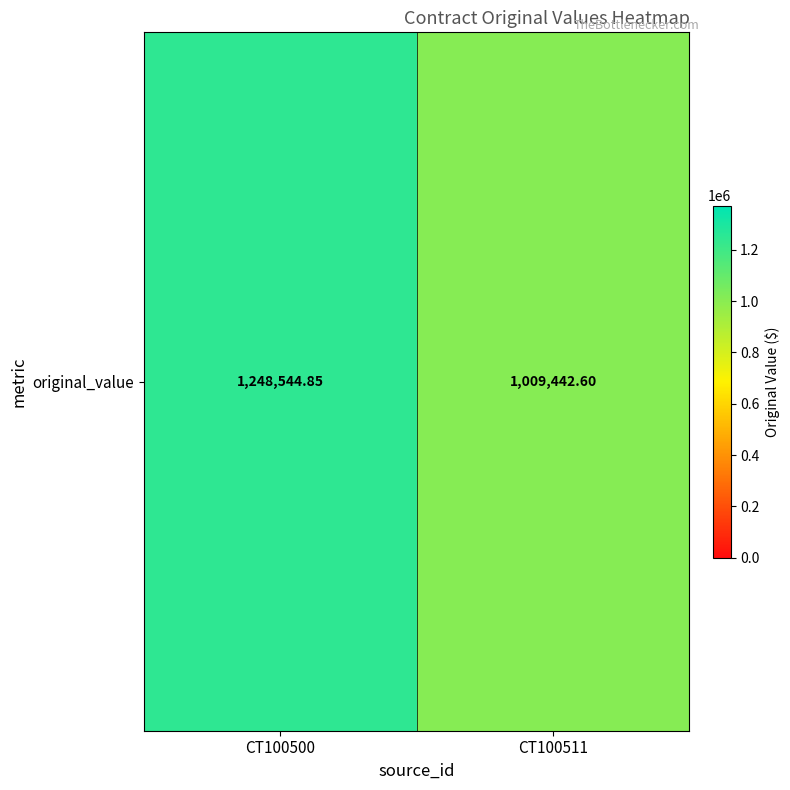

What is the average value?

1128993.7